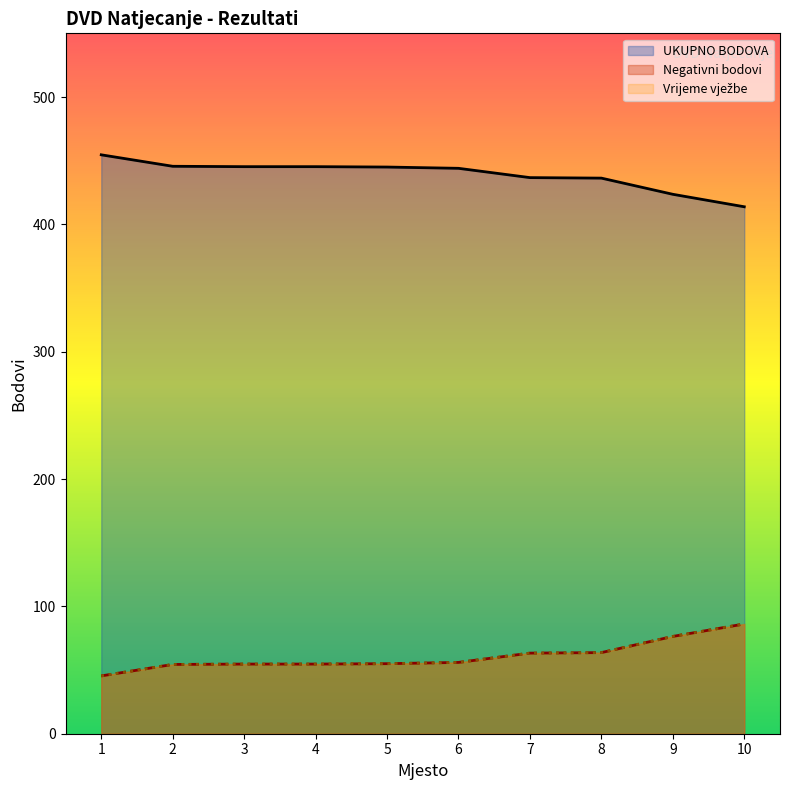

What is the sum of all UKUPNO BODOVA values?

4390.2